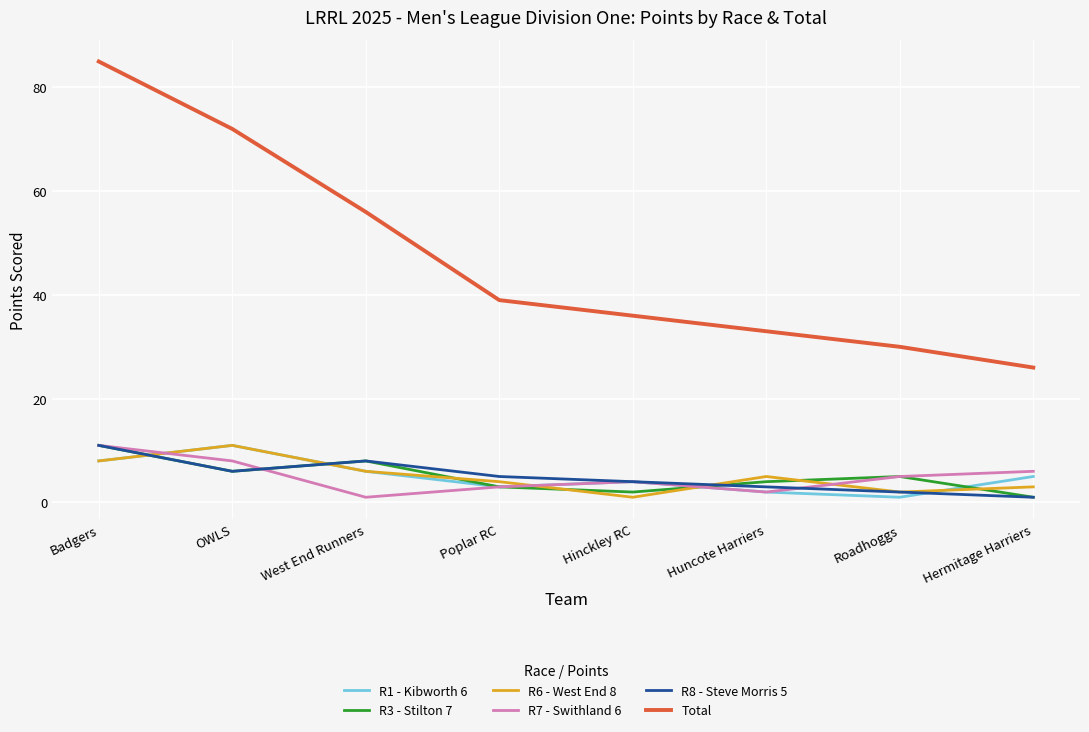

What position from the right is Poplar RC?

5